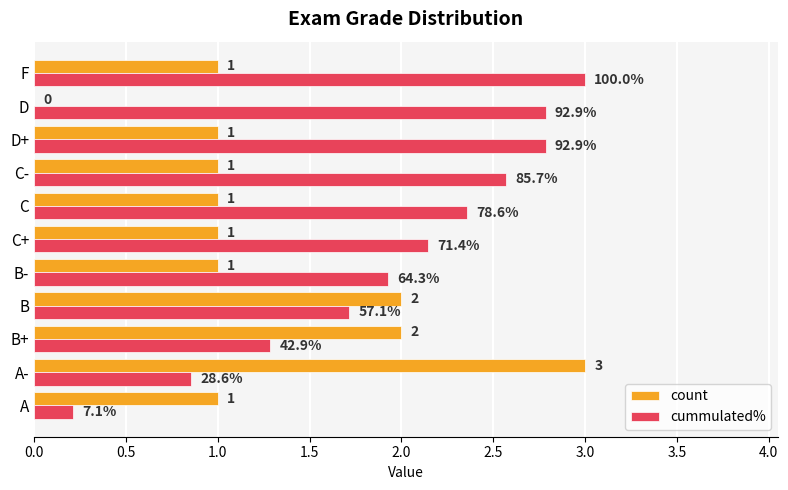

Read the count value at C.

1.0